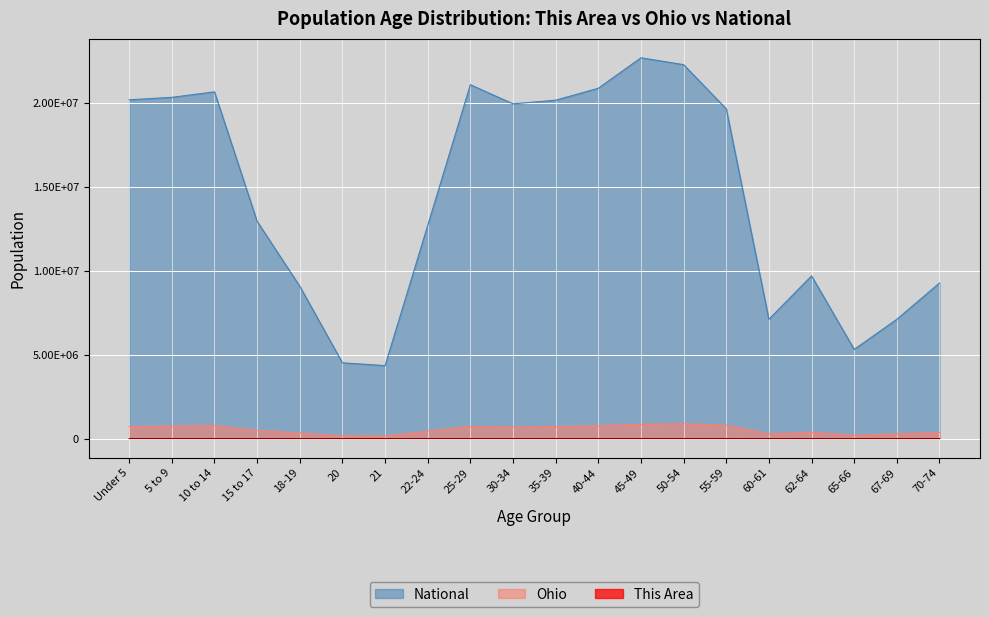

What is the sum of the Ohio values at 70-74 and 20?

535356